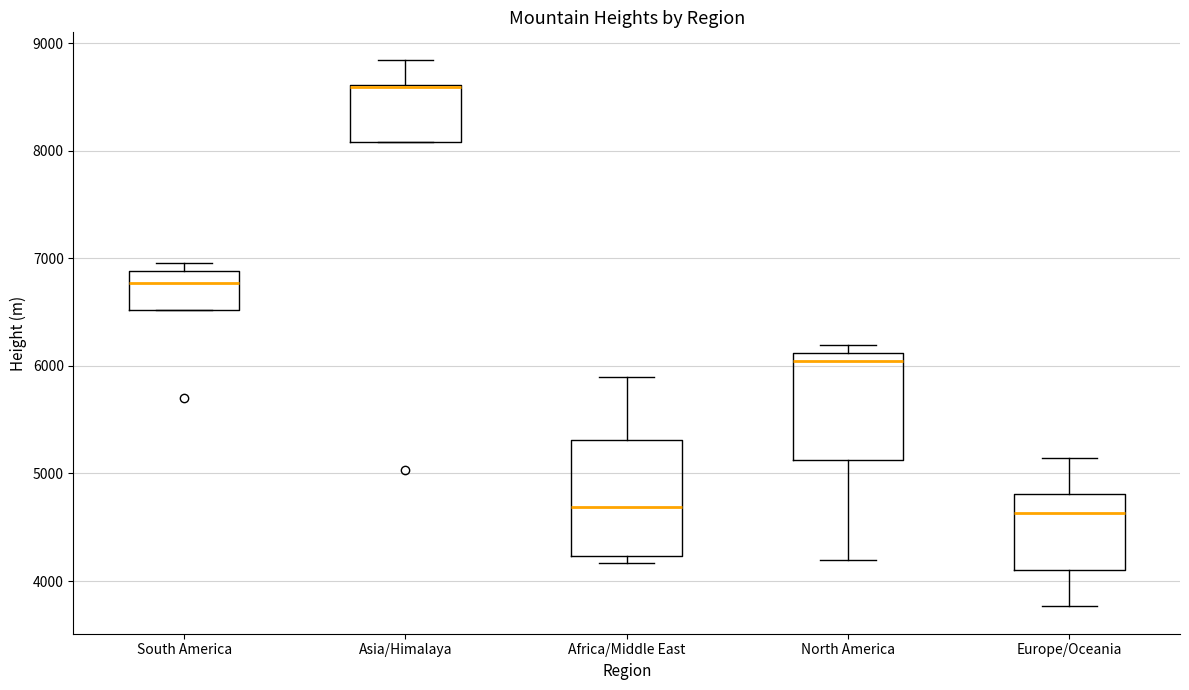

Reading left to right, read every box against the y-axis: the position of its median line, the range the box covers, and the ends of its whiskers. The values are not printed on the chart, so give them approximately, as read against the axis.

South America: median 6800, box 6500 to 6900, whiskers 6500 to 7000
Asia/Himalaya: median 8600 (drawn on the box's upper edge), box 8100 to 8600, whiskers 8100 to 8800
Africa/Middle East: median 4700, box 4200 to 5300, whiskers 4200 (just below the box's lower edge) to 5900
North America: median 6100 (just below the box's upper edge), box 5100 to 6100, whiskers 4200 to 6200
Europe/Oceania: median 4600, box 4100 to 4800, whiskers 3800 to 5100